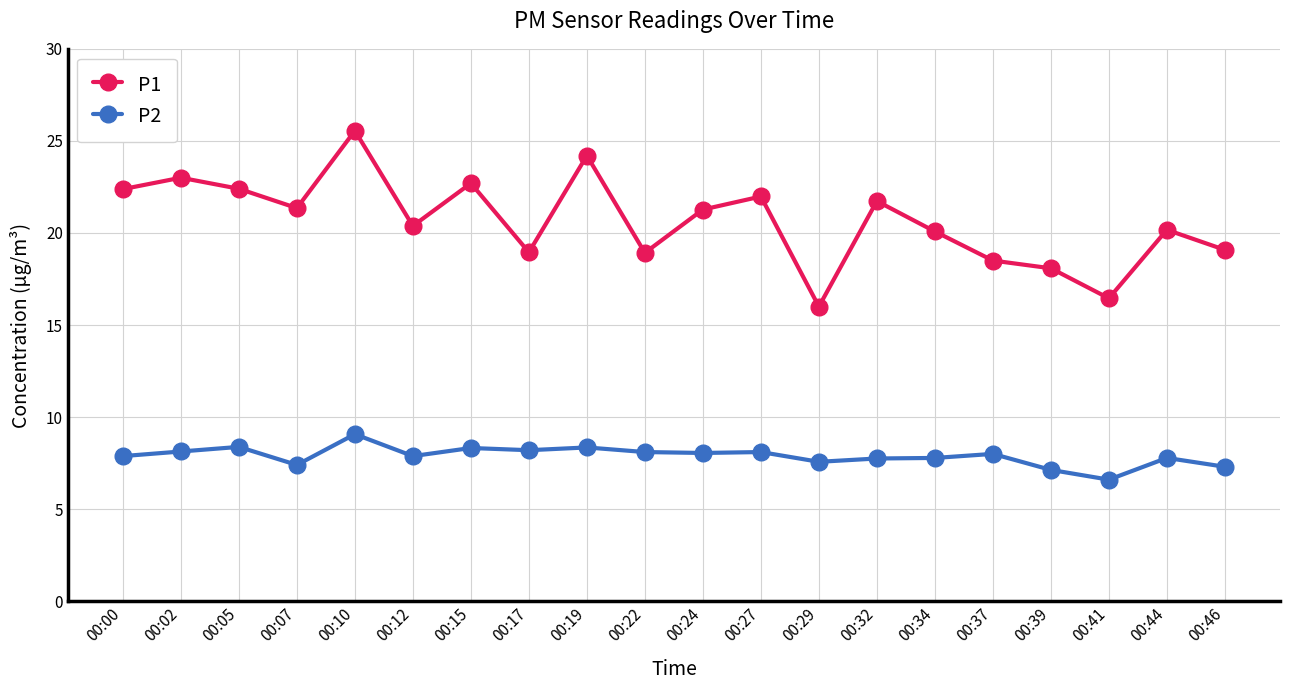

What is the difference between the highest and lowest values at 00:00?

14.5